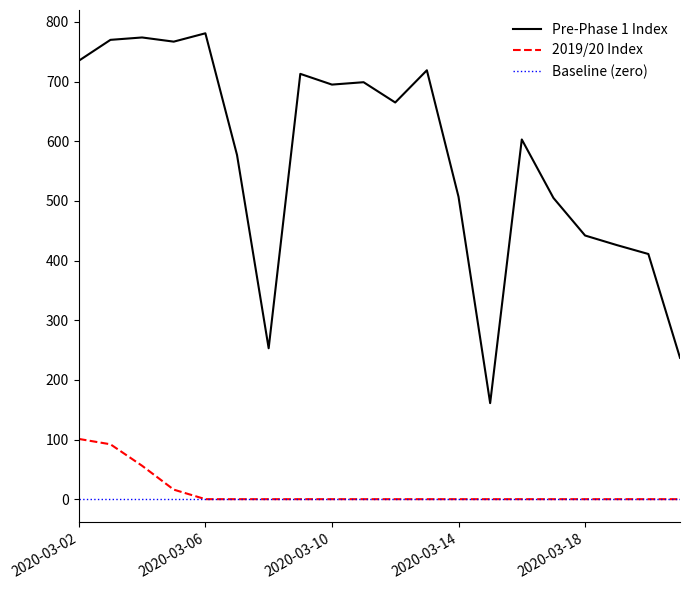

True or false: Pre-Phase 1 Index has a value of 713 at 2020-03-09.

True